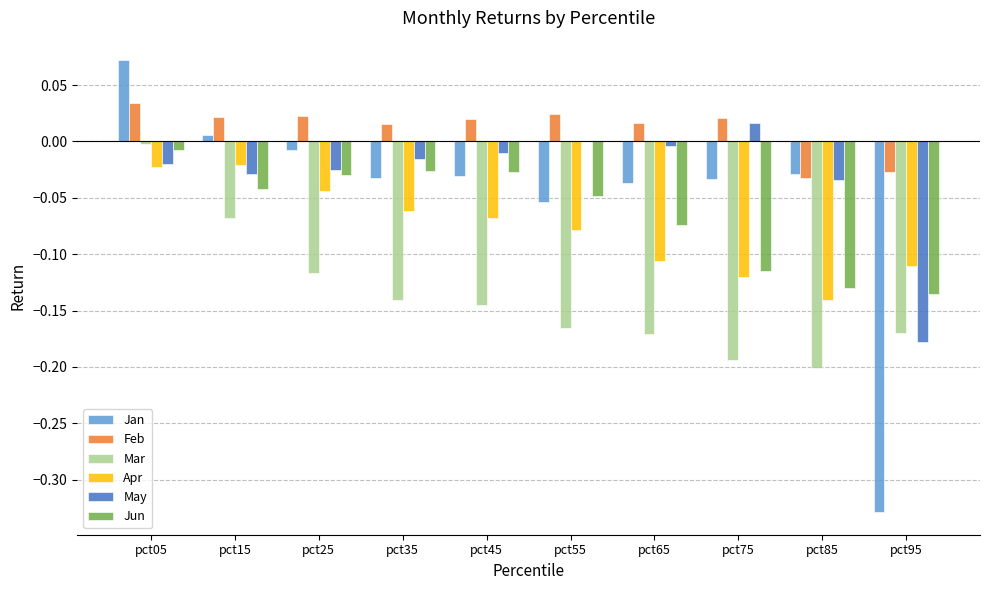

At which category does the chart reach its peak across all series?

pct05